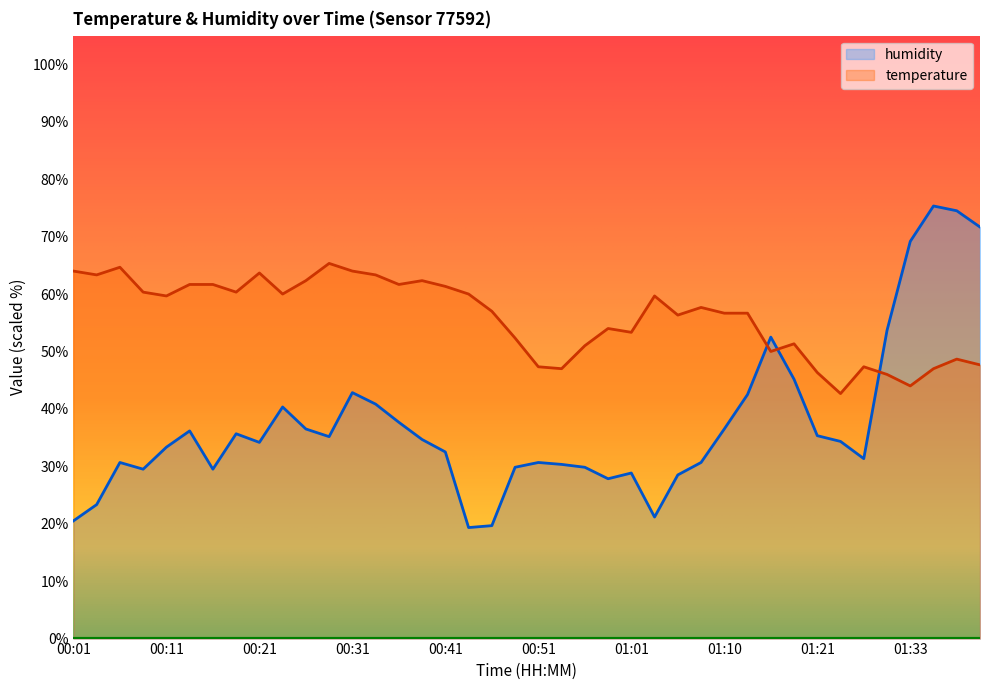

How many times do temperature and humidity cross each other?

3